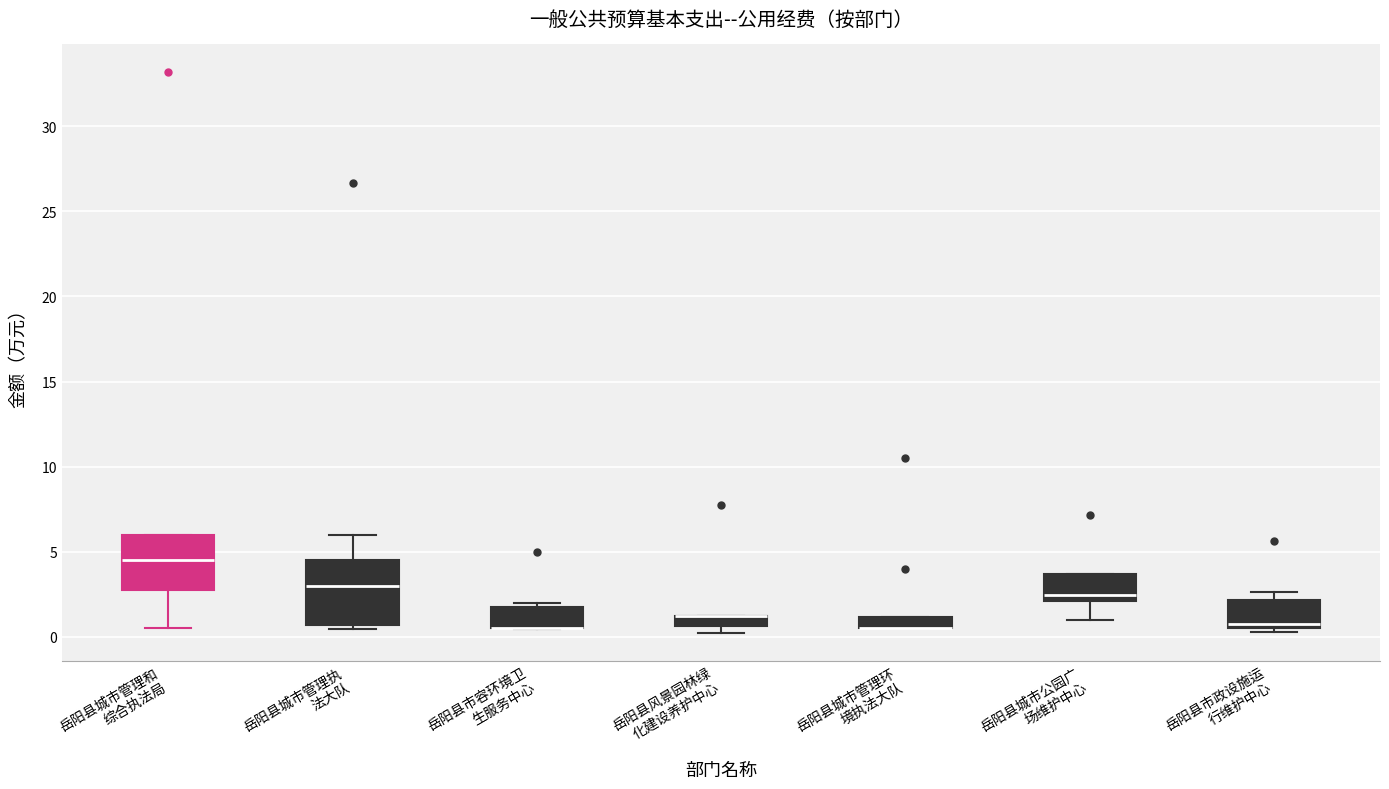

Where is the upper edge of the box for 岳阳县市政设施运 行维护中心 on the y-axis? The values are not printed on the chart, so give them approximately, as read against the axis.

2.0